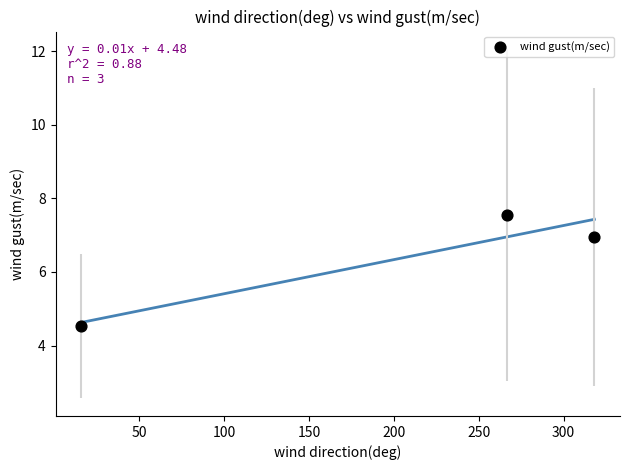

What is the range of X values (max minus min)?

302.4